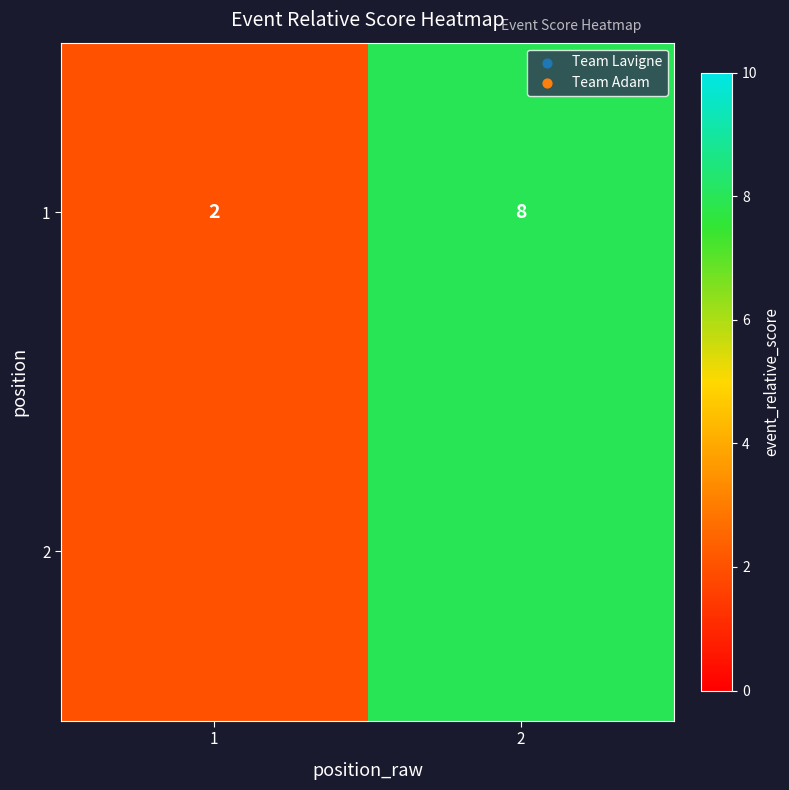

How many data points are less than 8?

1